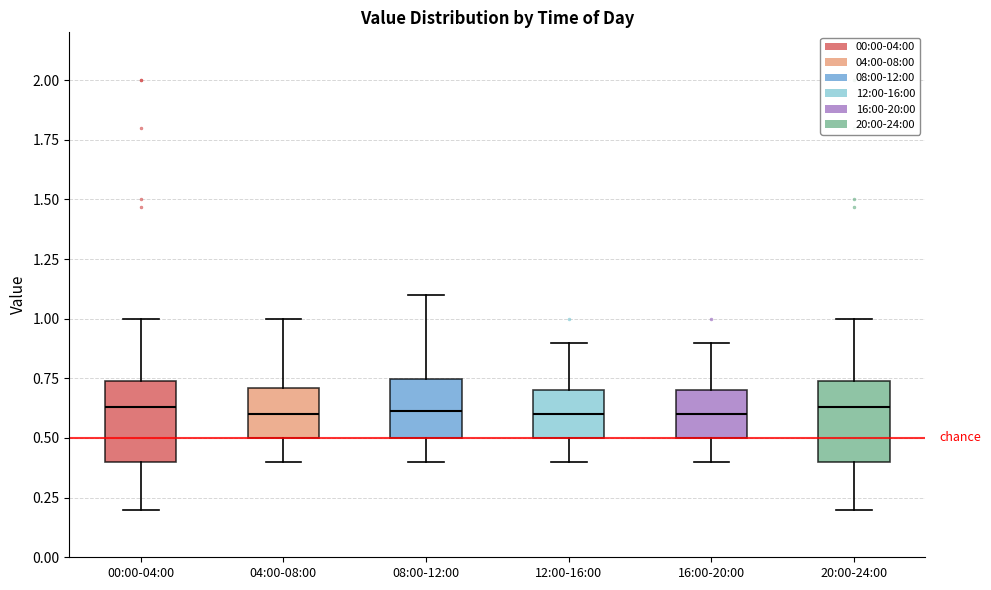

Where does the median line of the box for 00:00-04:00 sit on the y-axis? The values are not printed on the chart, so give them approximately, as read against the axis.

0.65